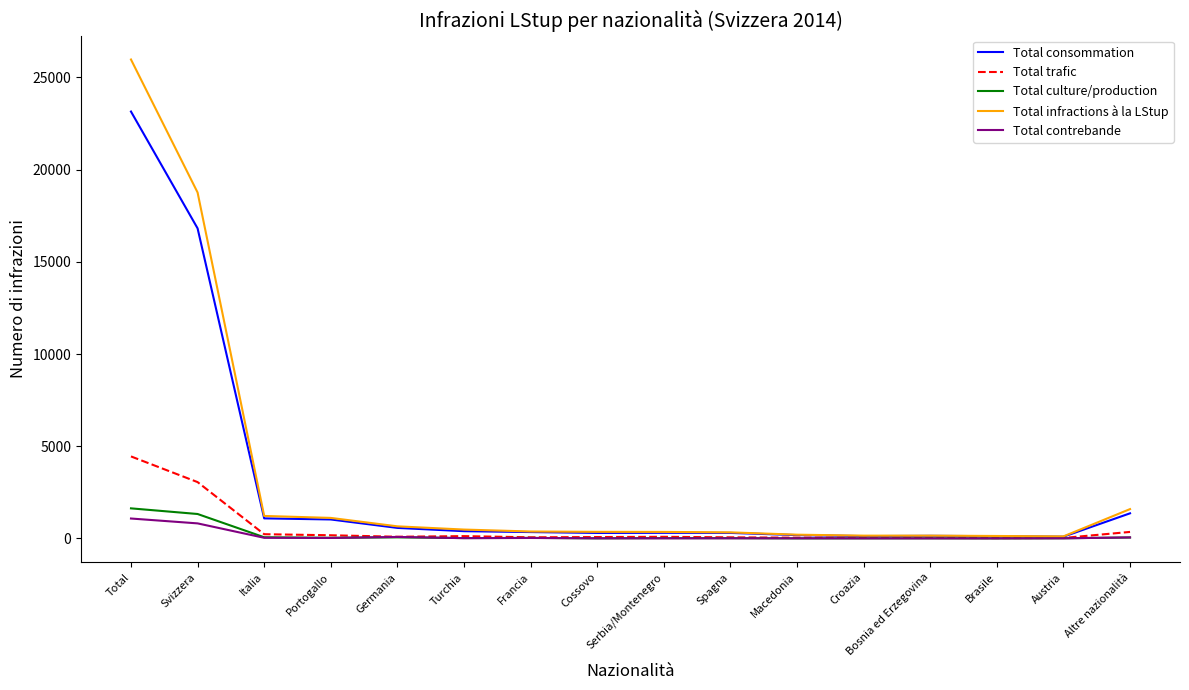

What is the total value across all series at Bosnia ed Erzegovina?

328